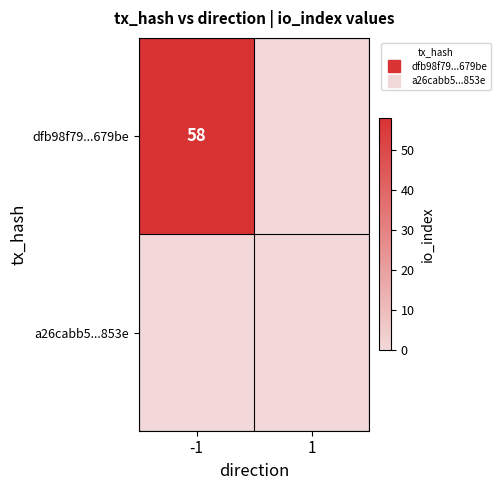

Where is dfb98f79...679be nearest to the value 29?

-1